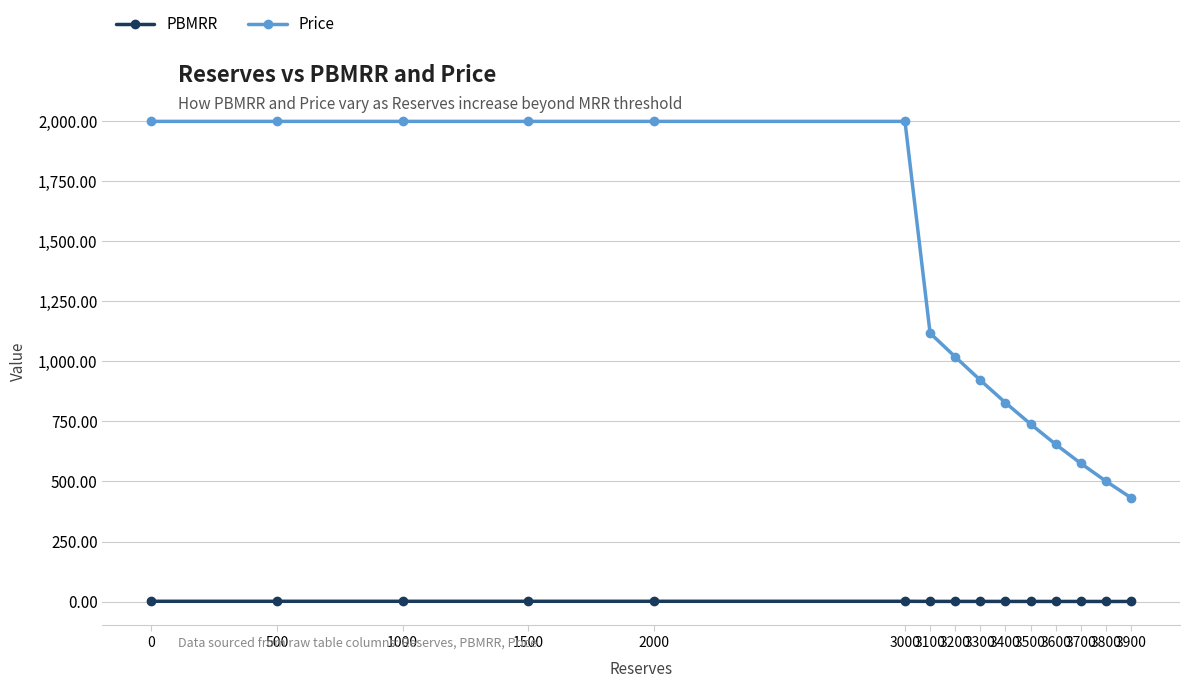

How many values in the Price series are below 1019?

7